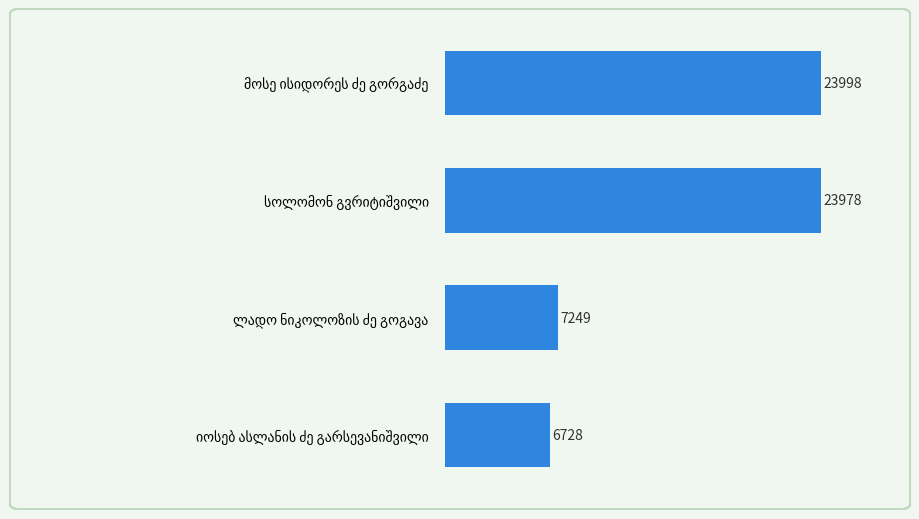

Reading bottom to top, what are all the values shown in this chart?

6728	7249	23978	23998